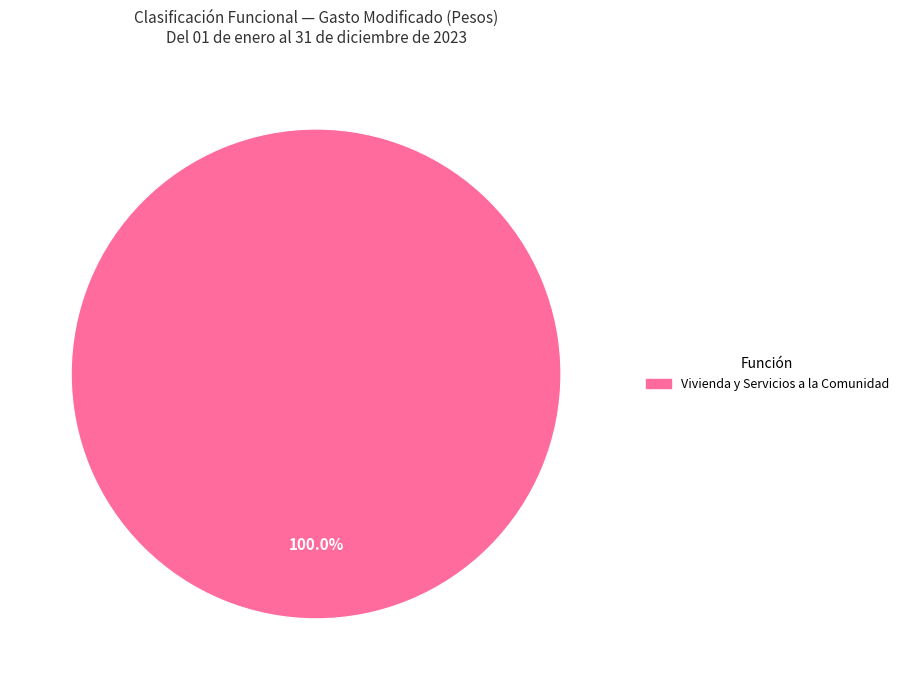

Is there any slice that represents more than half of the pie?

Yes